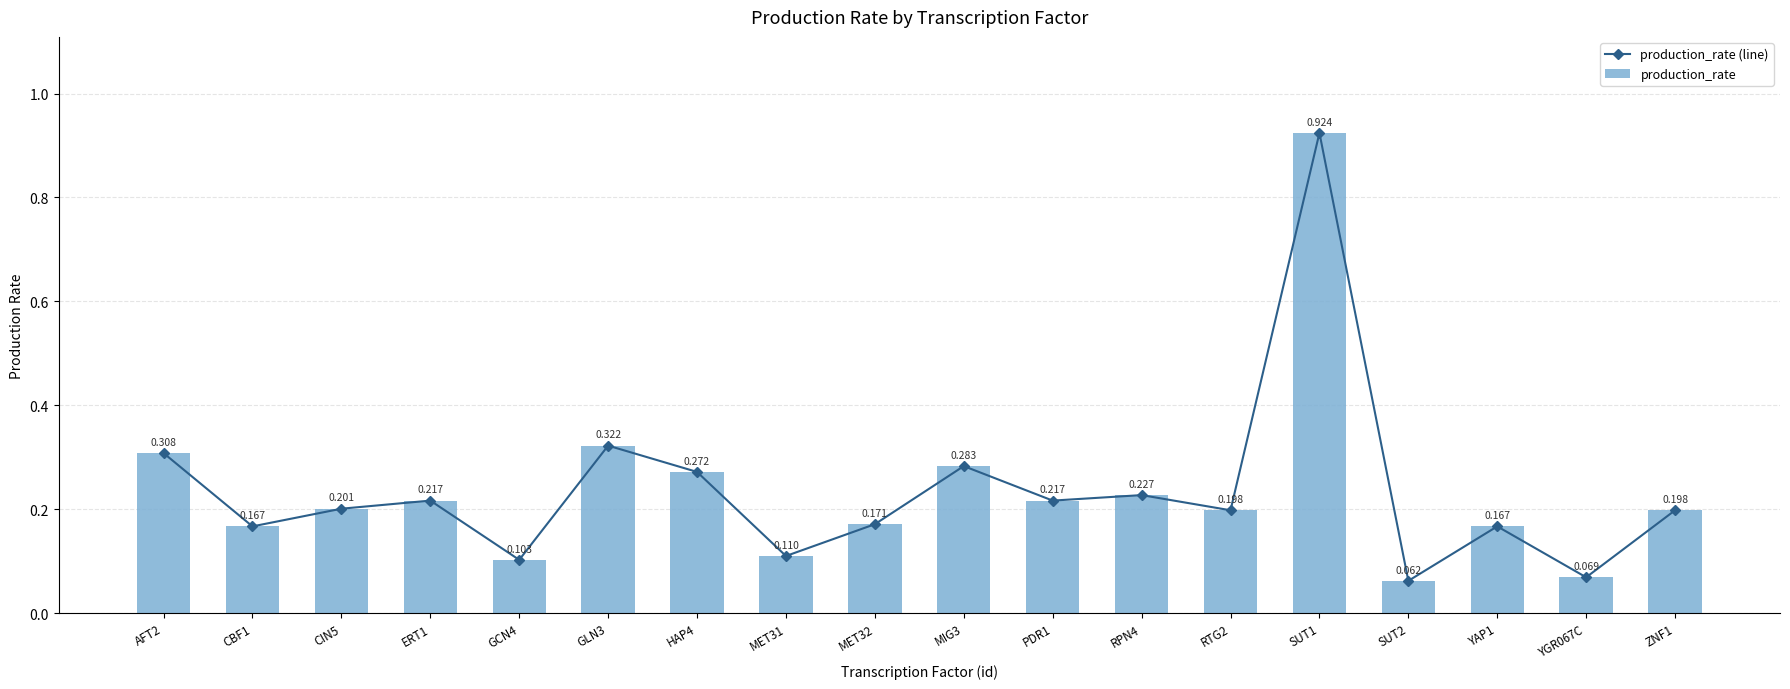

What is the difference between the second highest and minimum values in the production_rate series?

0.3